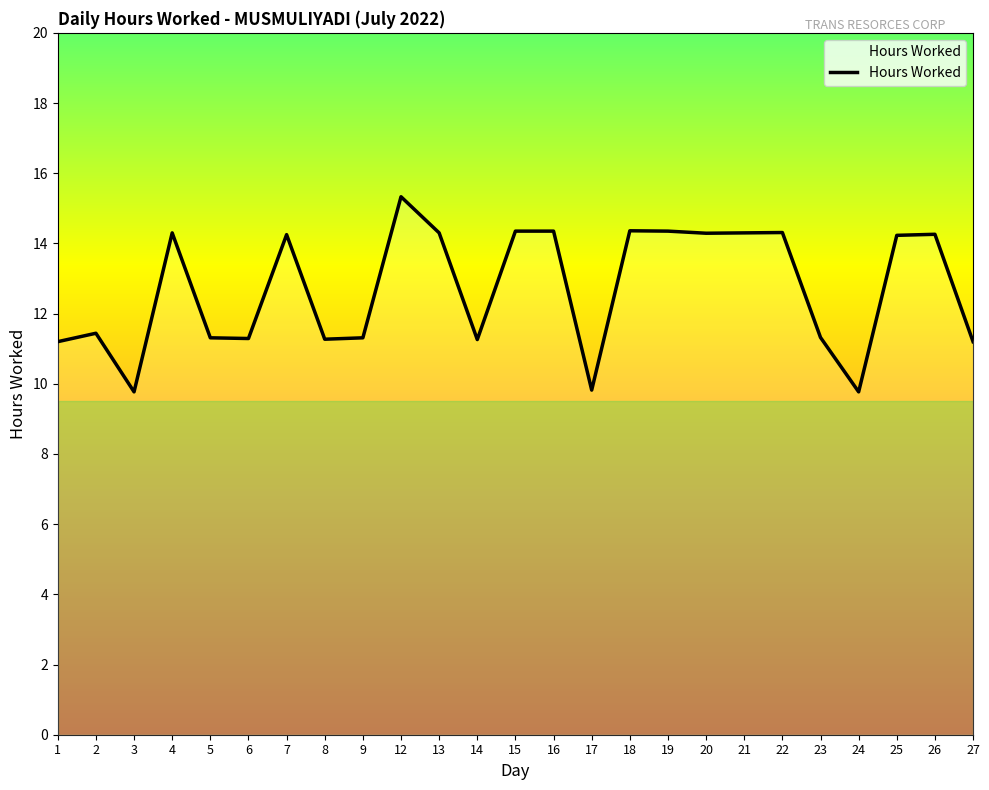

What is the minimum value shown in the chart?

9.8